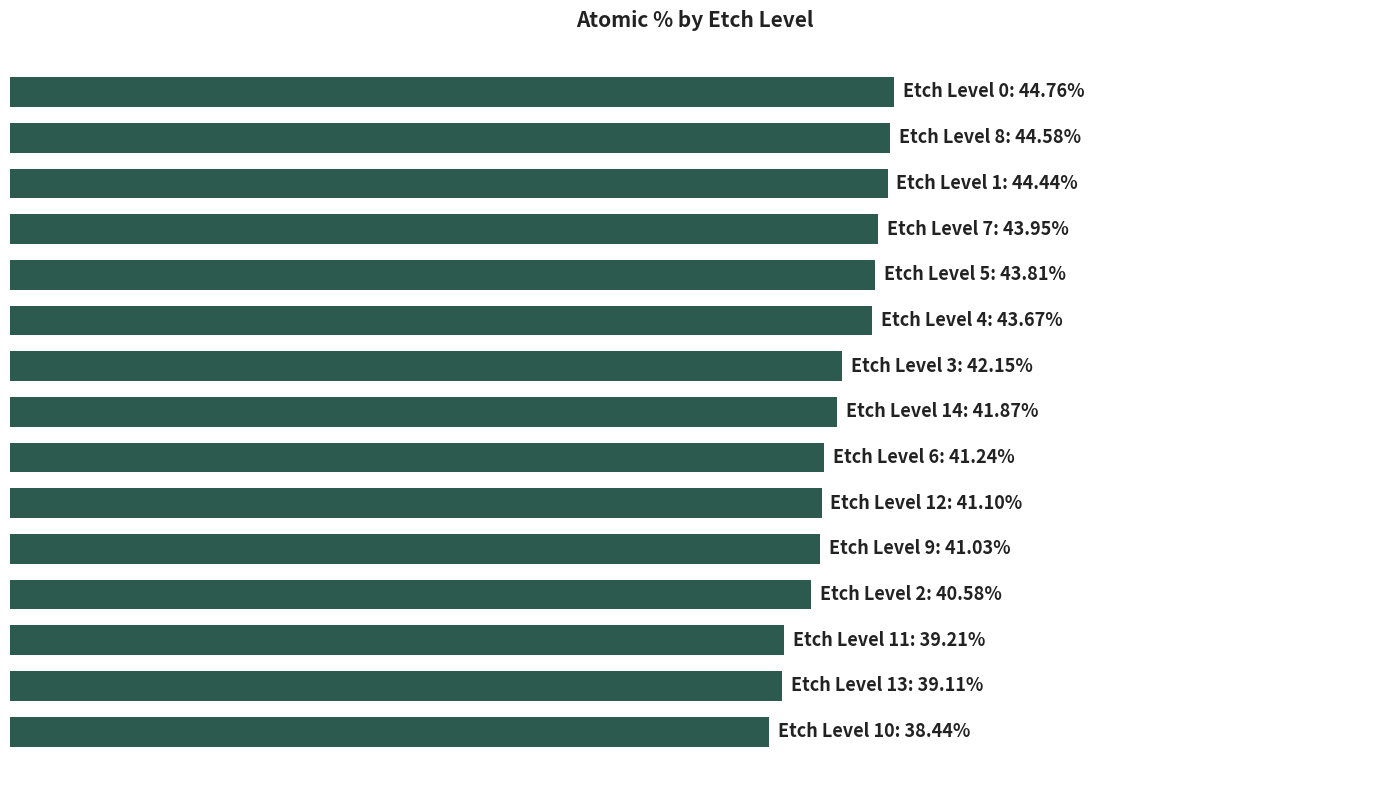

How many values exceed 41?

11